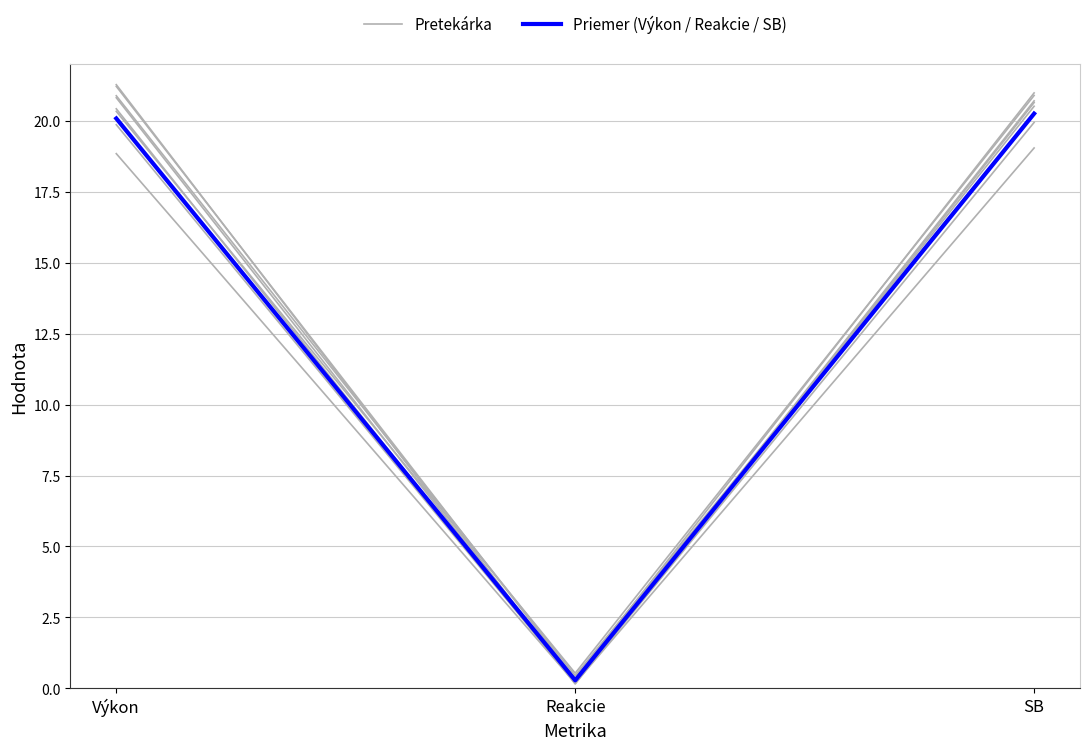

What is the difference between the highest and lowest values at Výkon?

1.2